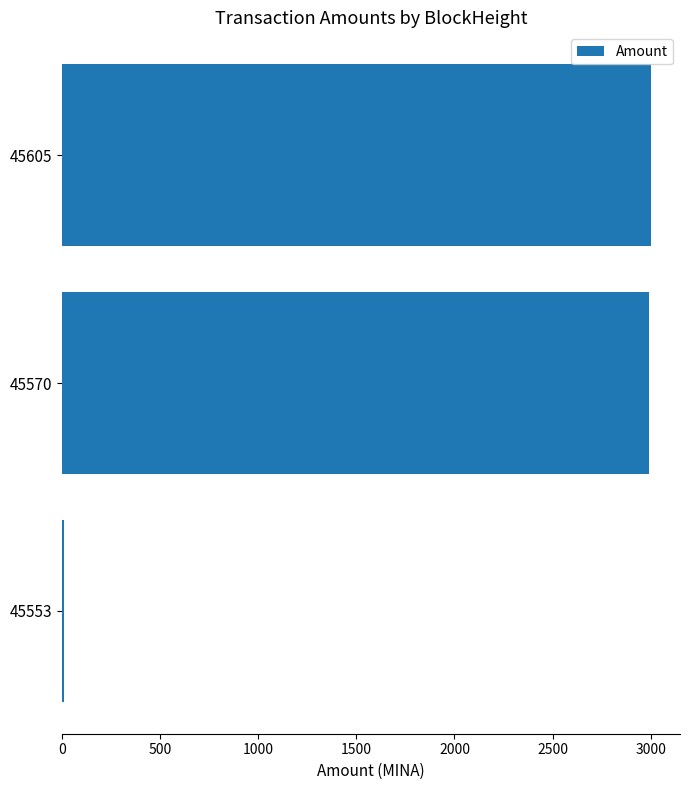

What is the ratio of the value at 45605 to the value at 45570?

1.0